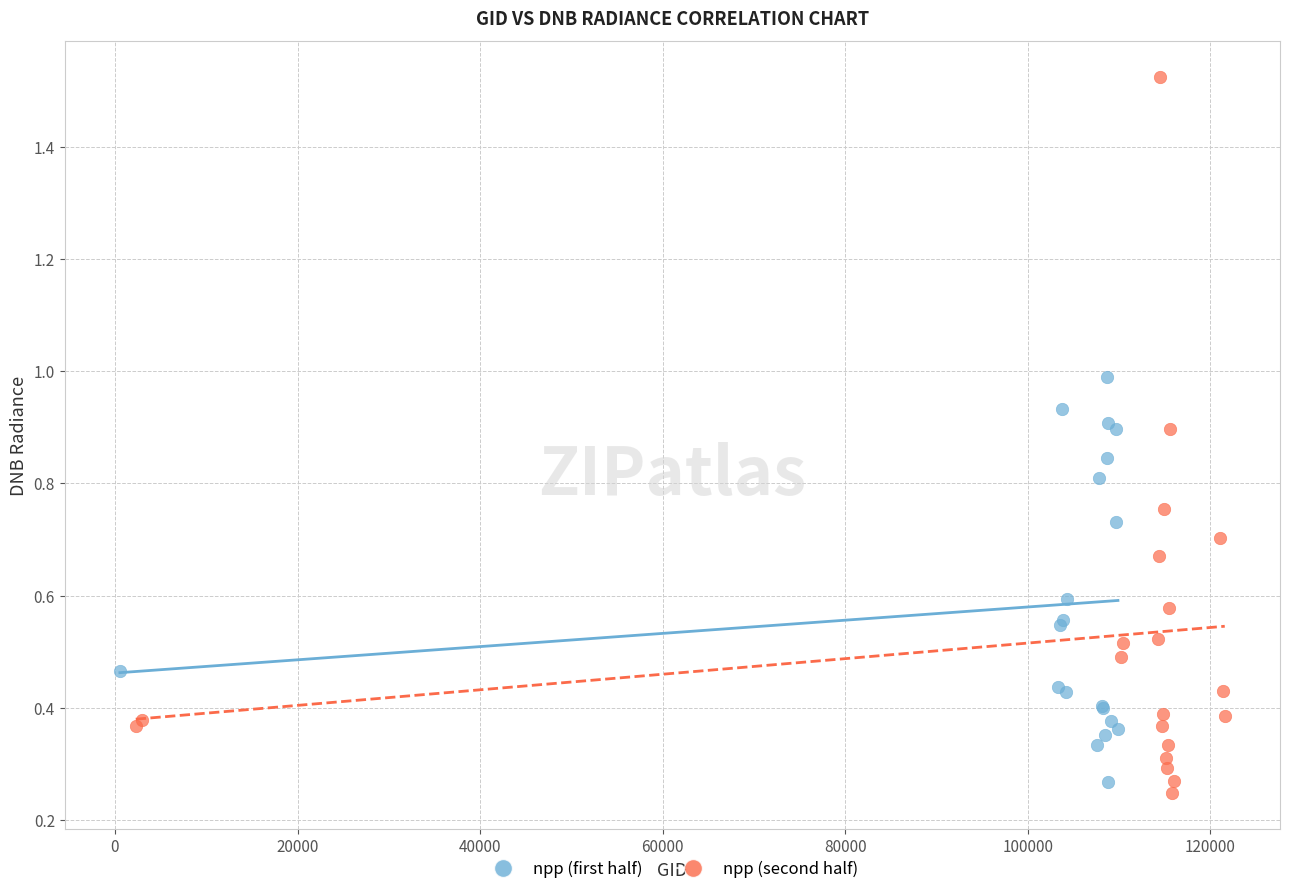

Which series reaches the maximum Y coordinate?

npp (second half)